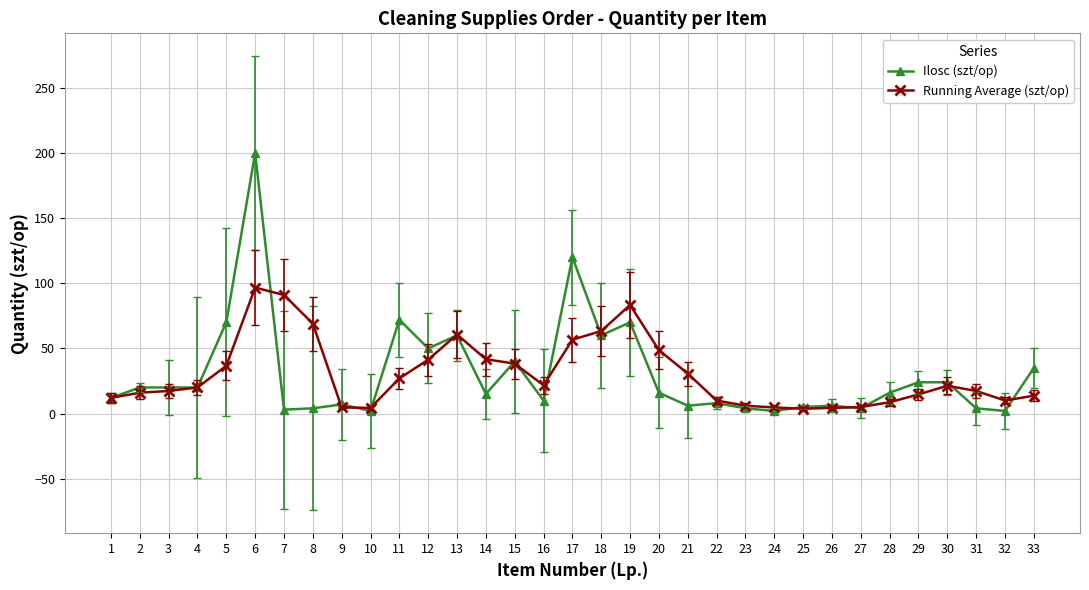

What value does the Running Average (szt/op) series have at 24?

4.7